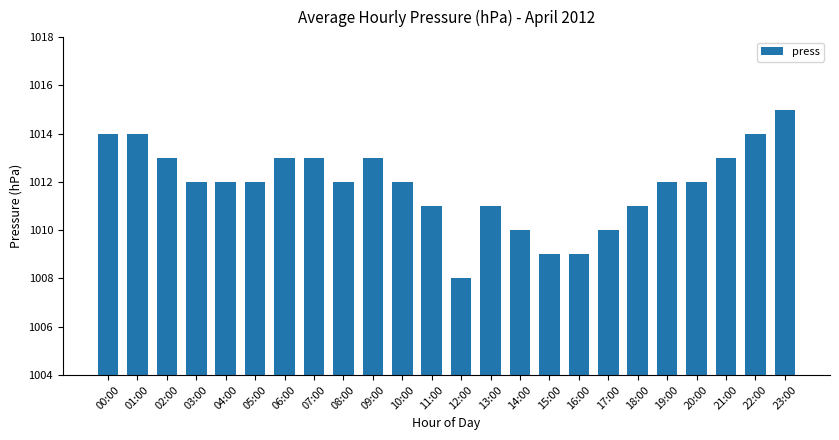

How many data points does each series have?

24